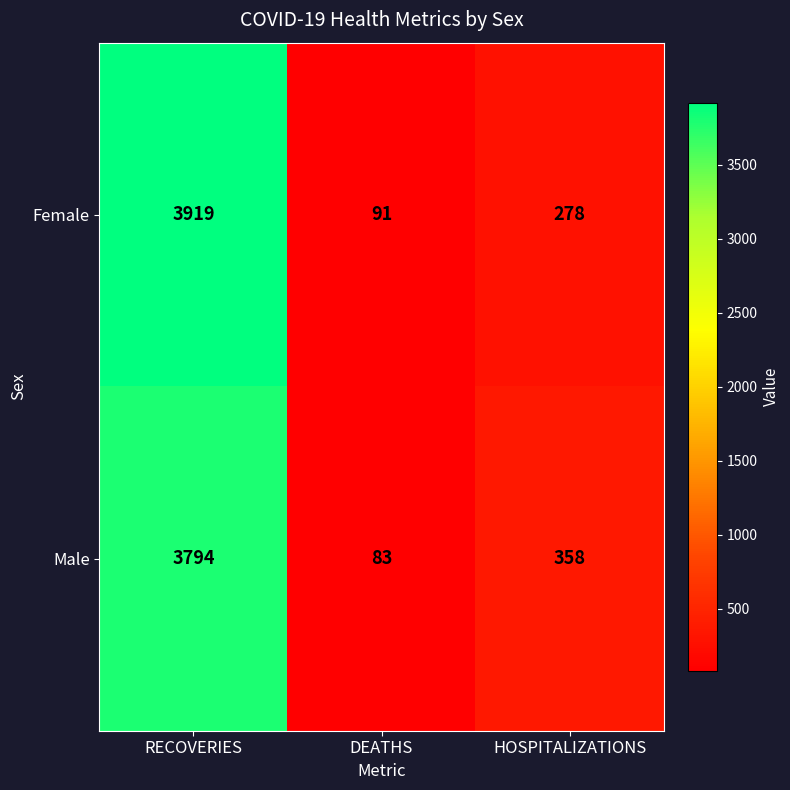

Reading right to left, what are all the values shown in this chart?

Female: HOSPITALIZATIONS=278	DEATHS=91	RECOVERIES=3919
Male: HOSPITALIZATIONS=358	DEATHS=83	RECOVERIES=3794